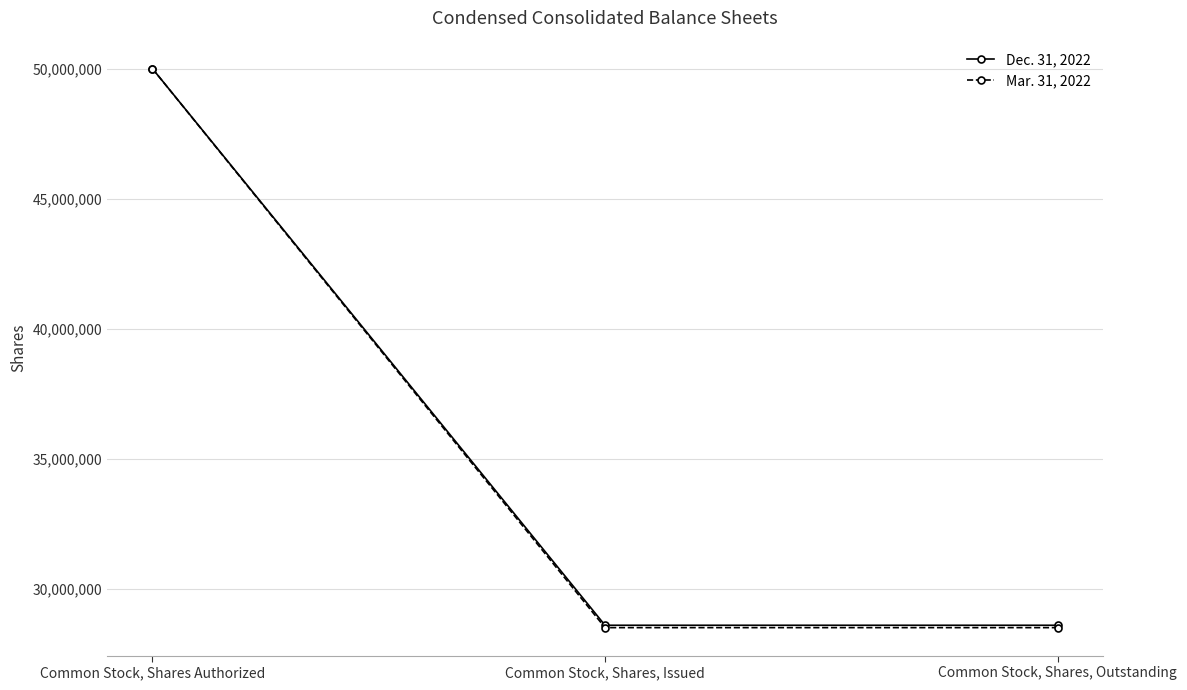

Rank the series by their average value, from highest to lowest.

Dec. 31, 2022, Mar. 31, 2022